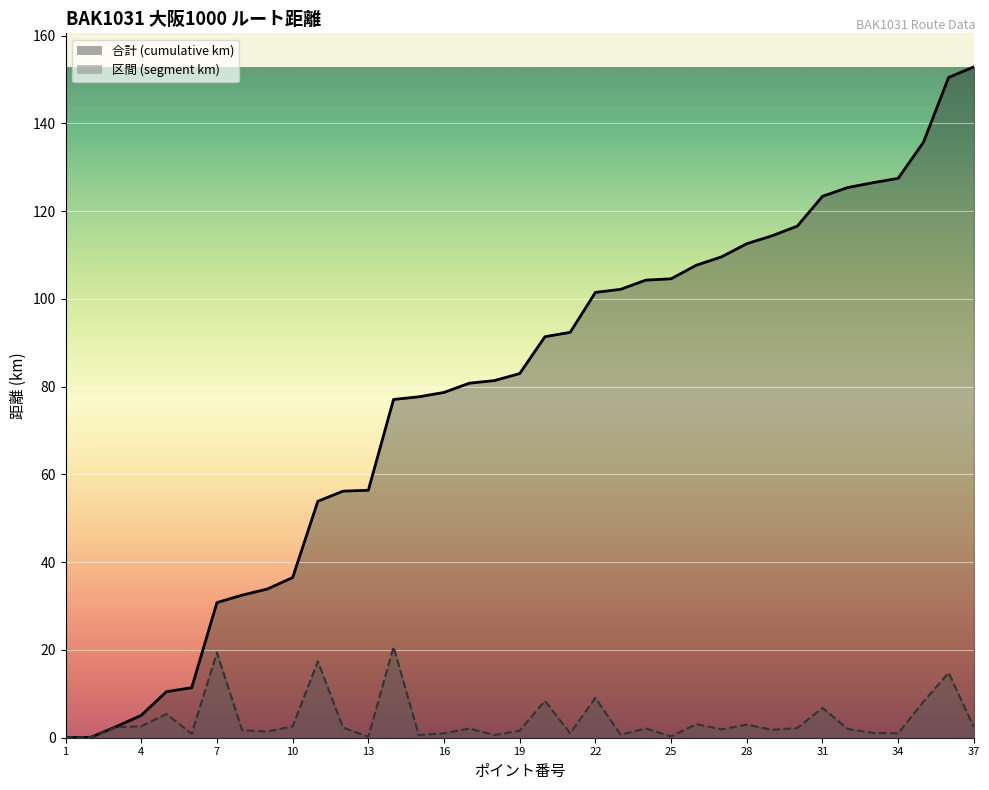

Where does the 区間 (segment km) series first go above 2?

3